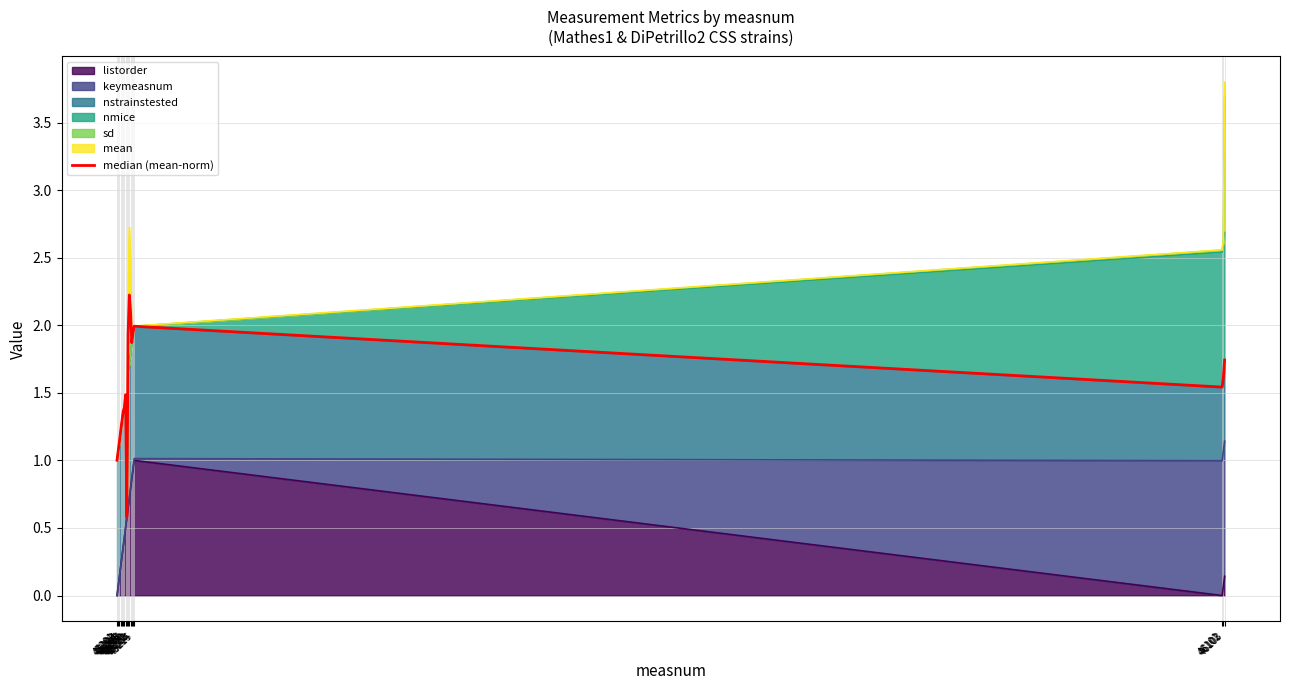

Which category has the highest value across all series?

45211